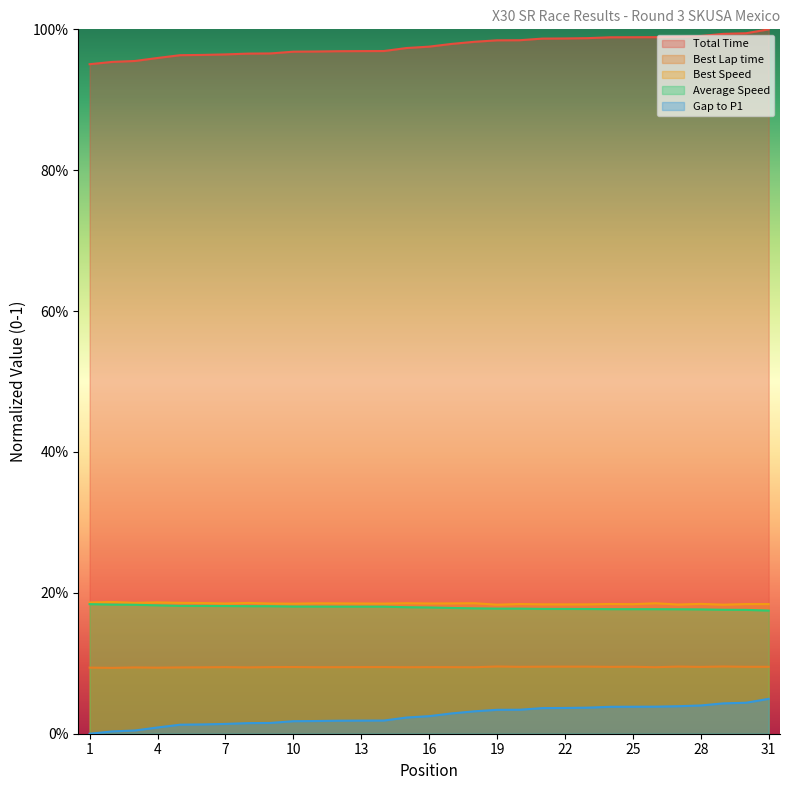

How many lines are shown in the chart?

5